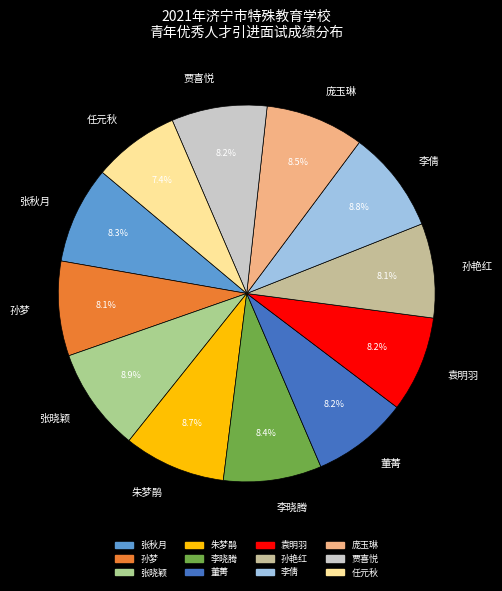

Combined, do 庞玉琳 and 李倩 account for over 50%?

No